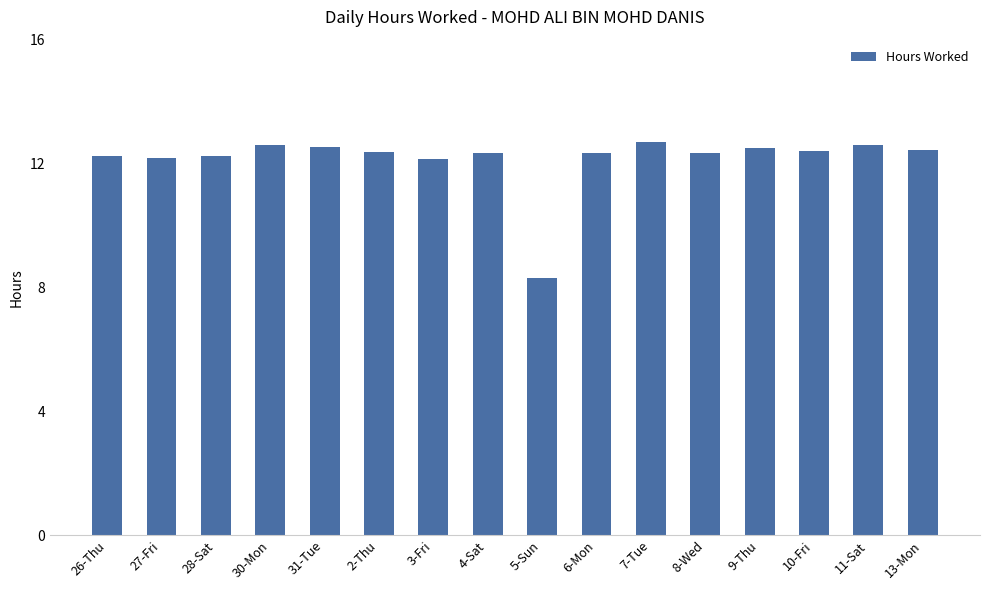

The chart shows a value of 12.1 at 3-Fri. True or false?

True